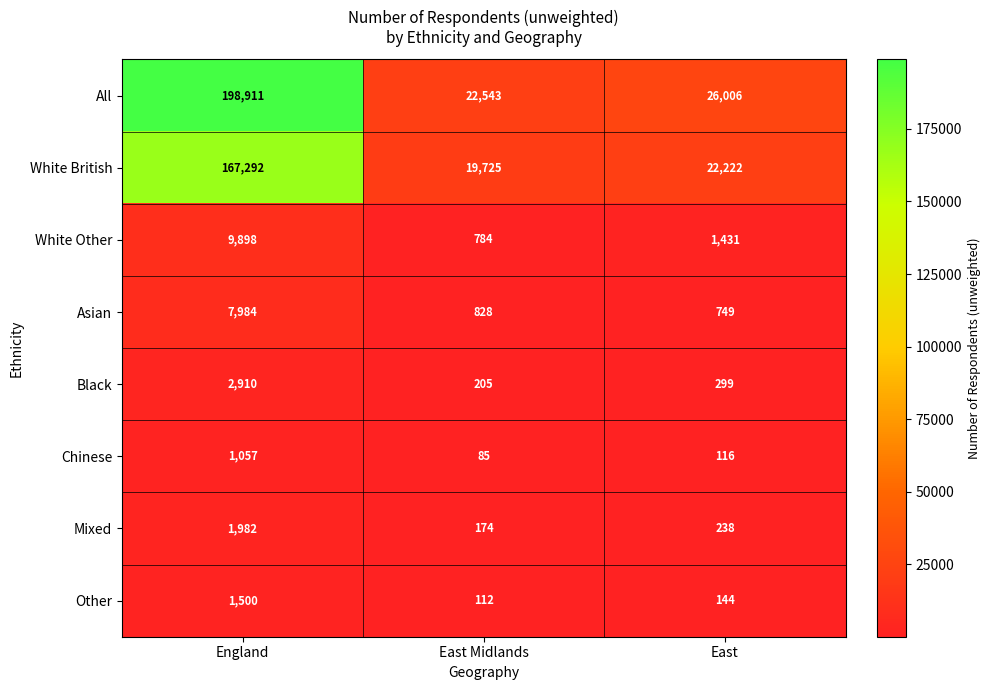

Which series has the largest total across all categories?

All